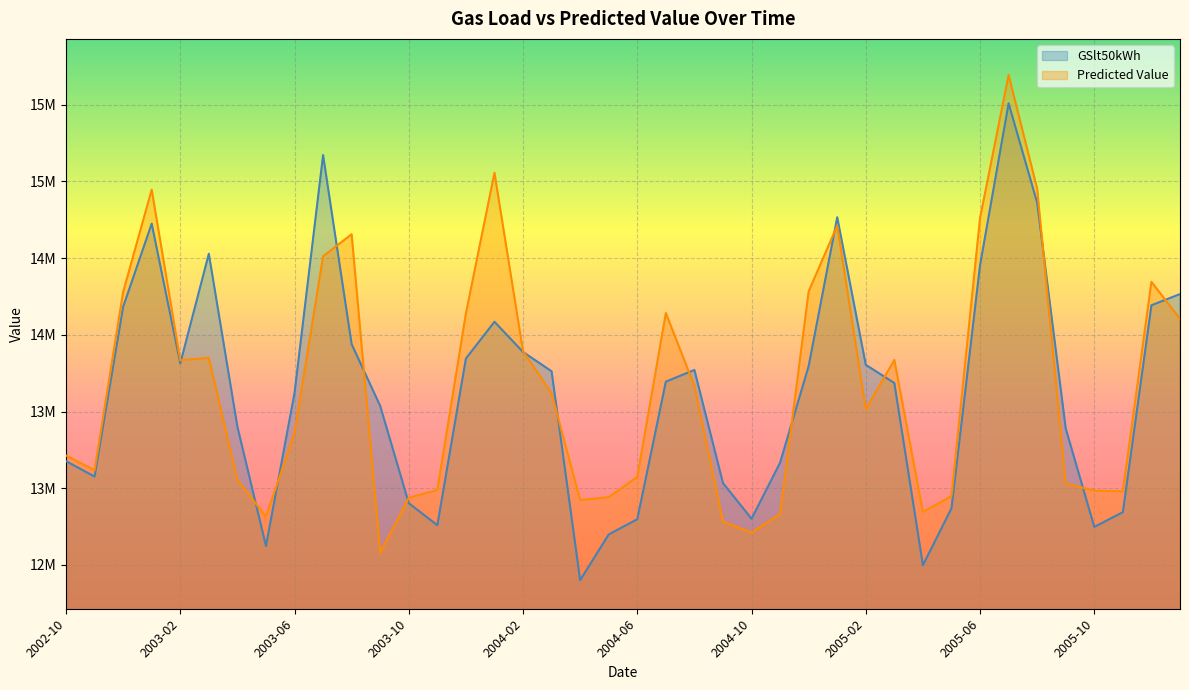

At which label does GSlt50kWh reach its peak?

2005-07